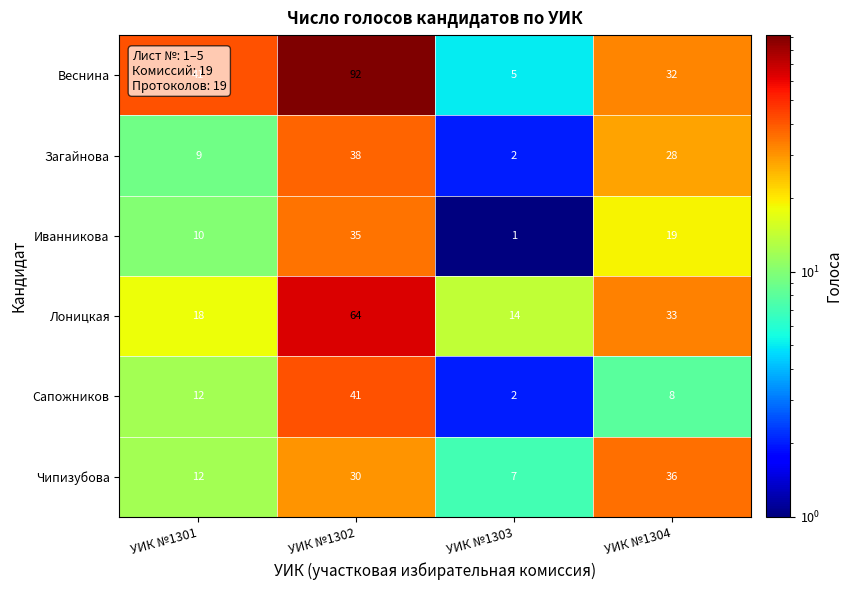

What is the highest value of the Чипизубова series?

36